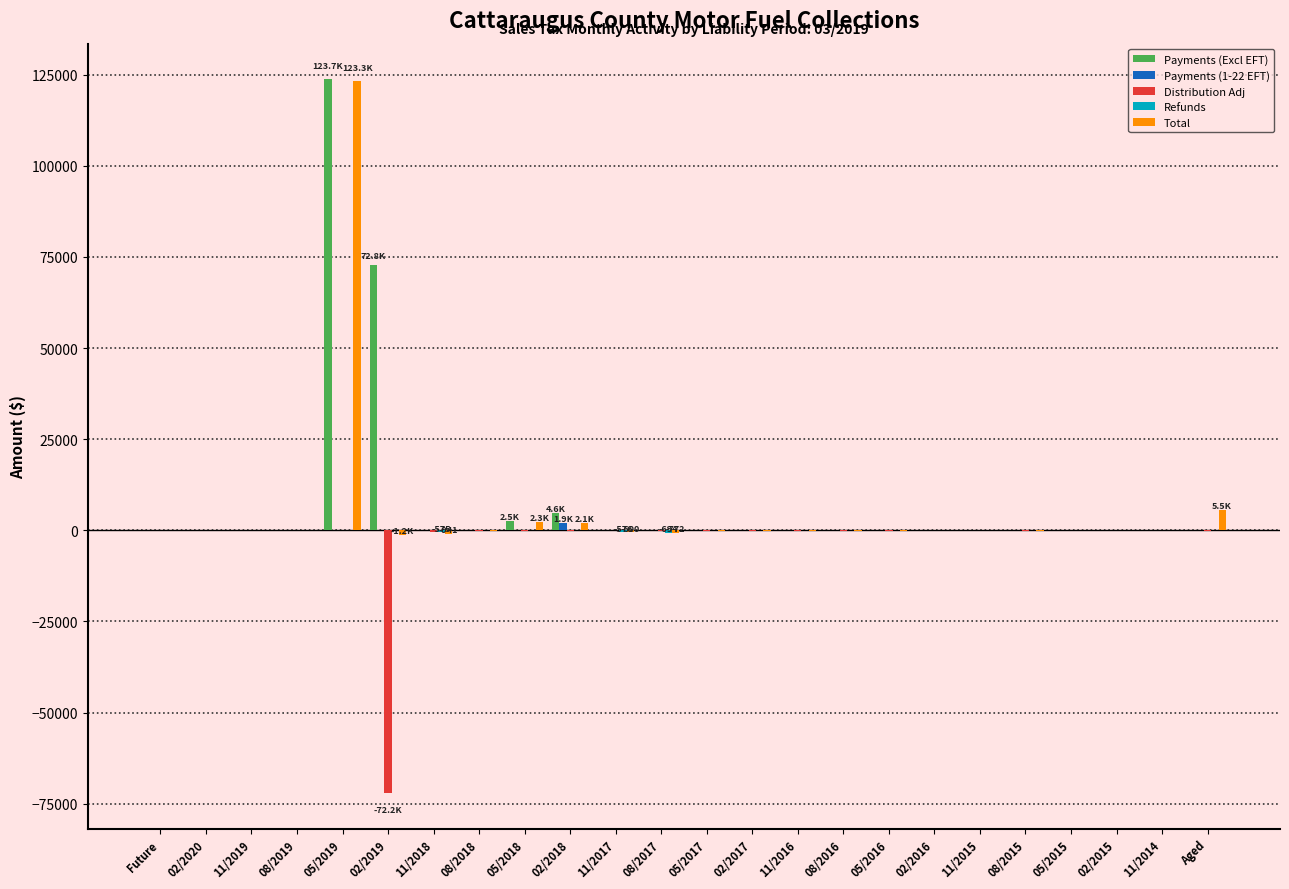

At which label does Total reach its peak?

05/2019